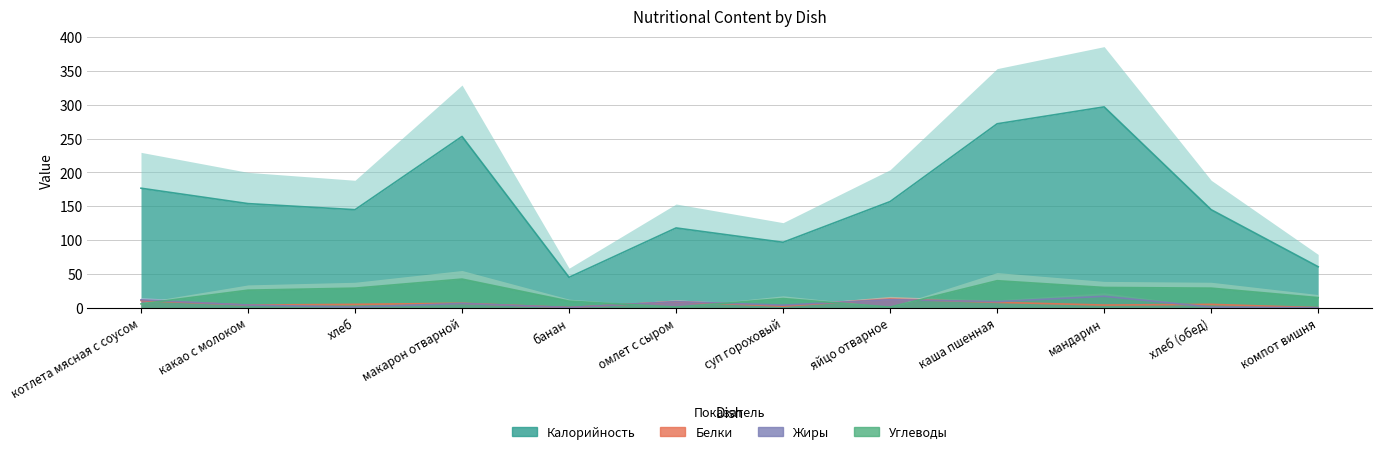

Between which two adjacent categories do Белки and Углеводы first intersect?

котлета мясная с соусом and какао с молоком